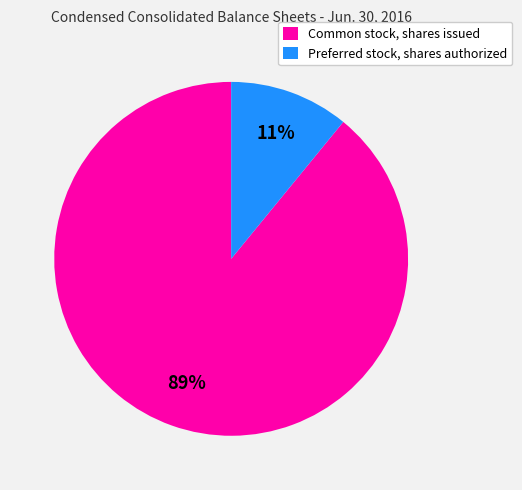

Rank the categories by value from highest to lowest.

Common stock, shares issued, Preferred stock, shares authorized